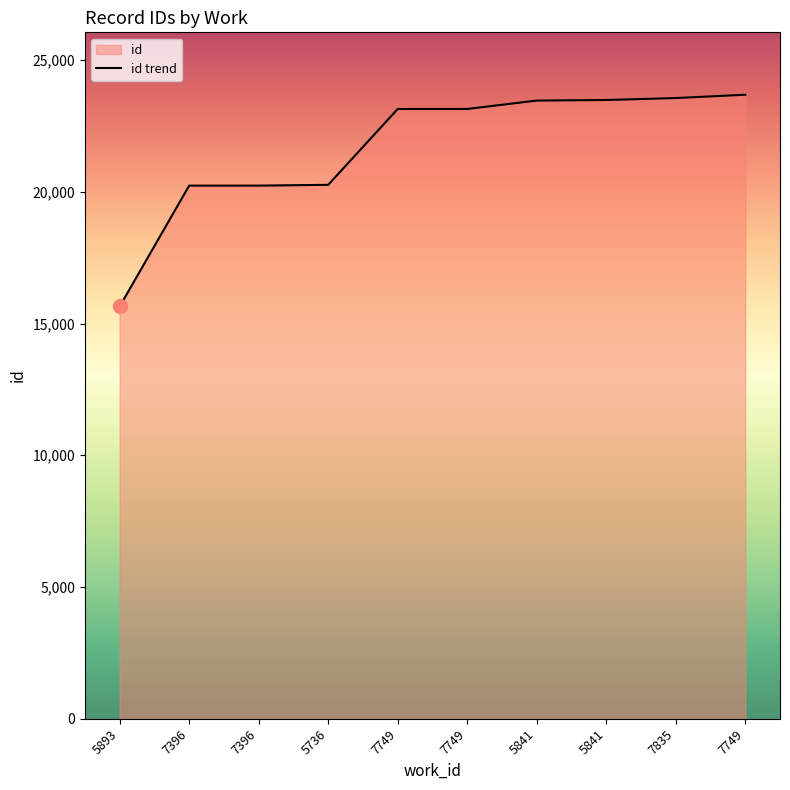

Rank the categories by value from lowest to highest.

5893, 7396, 7396, 5736, 7749, 7749, 5841, 5841, 7835, 7749